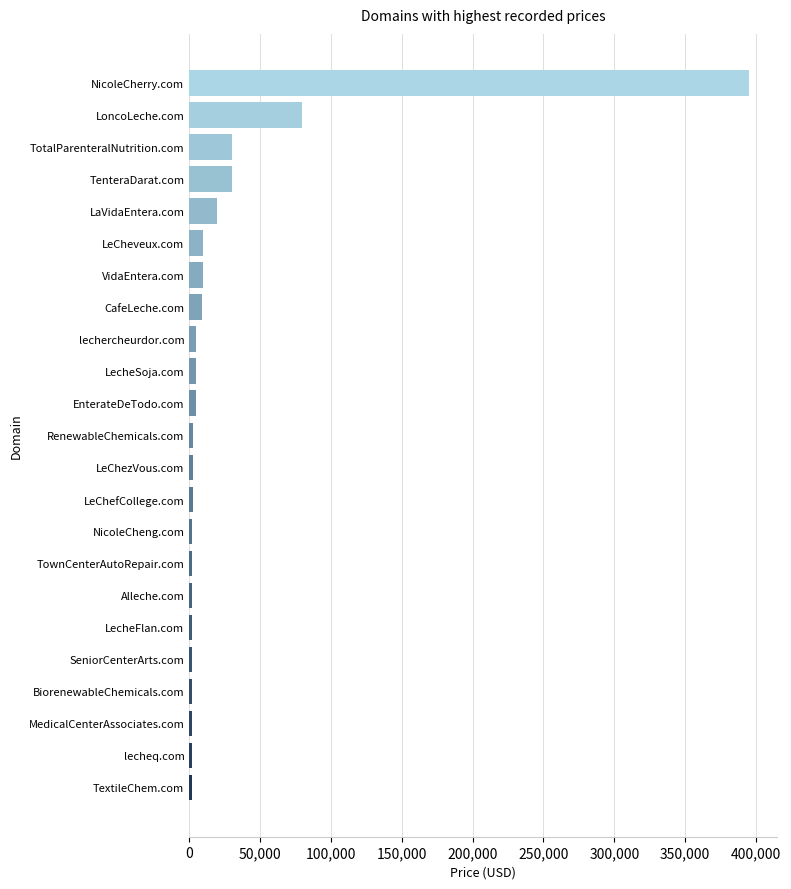

What is the difference between the second highest and second lowest values?

78000